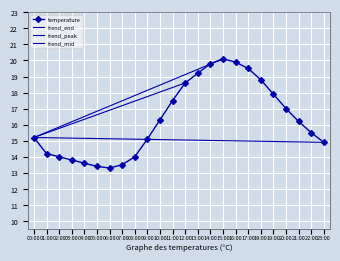

What is the average value?

16.3